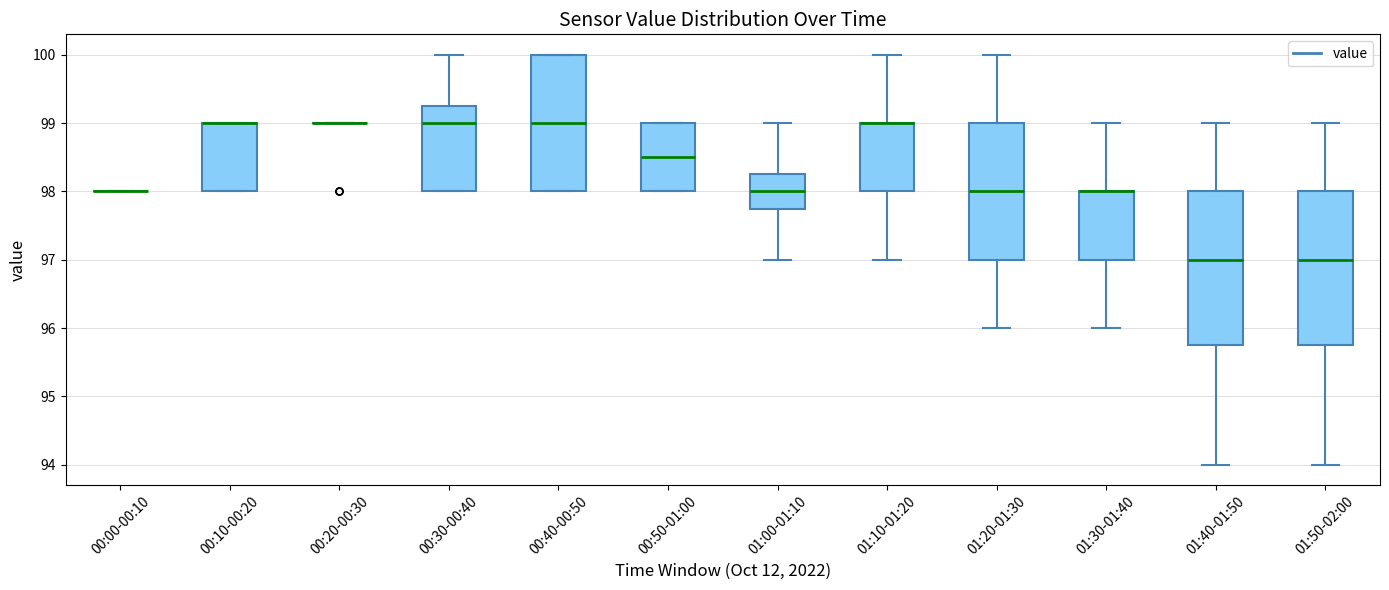

Reading left to right, transcribe this box plot: for each box, give where its median line is, the range the box spans, and where its two whiskers end, as read against the y-axis. The values are not printed on the chart, so give them approximately, as read against the axis.

00:00-00:10: box collapsed to a line at 98.0, whiskers 98.0 to 98.0
00:10-00:20: median 99.0 (drawn on the box's upper edge), box 98.0 to 99.0, whiskers 98.0 to 99.0
00:20-00:30: box collapsed to a line at 99.0, whiskers 99.0 to 99.0
00:30-00:40: median 99.0, box 98.0 to 99.3, whiskers 98.0 to 100.0
00:40-00:50: median 99.0, box 98.0 to 100.0, whiskers 98.0 to 100.0
00:50-01:00: median 98.5, box 98.0 to 99.0, whiskers 98.0 to 99.0
01:00-01:10: median 98.0, box 97.8 to 98.3, whiskers 97.0 to 99.0
01:10-01:20: median 99.0 (drawn on the box's upper edge), box 98.0 to 99.0, whiskers 97.0 to 100.0
01:20-01:30: median 98.0, box 97.0 to 99.0, whiskers 96.0 to 100.0
01:30-01:40: median 98.0 (drawn on the box's upper edge), box 97.0 to 98.0, whiskers 96.0 to 99.0
01:40-01:50: median 97.0, box 95.8 to 98.0, whiskers 94.0 to 99.0
01:50-02:00: median 97.0, box 95.8 to 98.0, whiskers 94.0 to 99.0